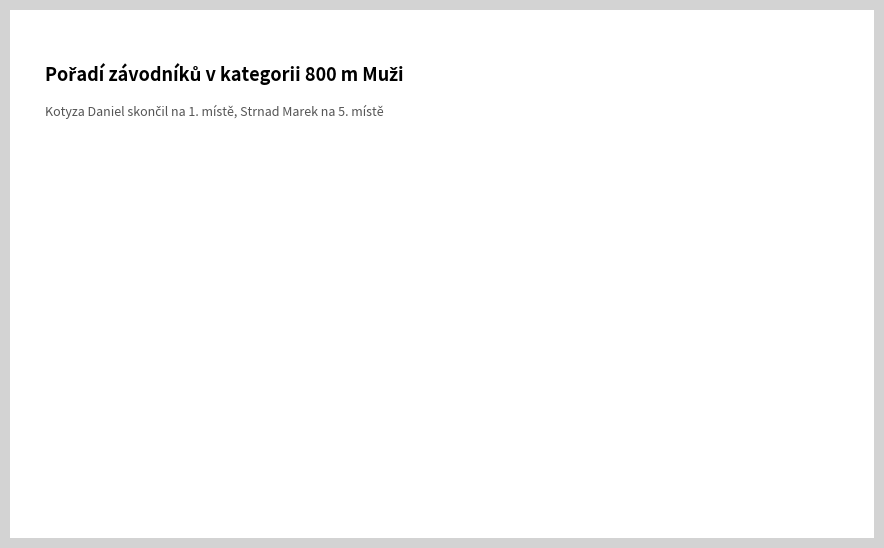

Combined, do Kotyza Daniel and Strnad Marek account for over 50%?

Yes